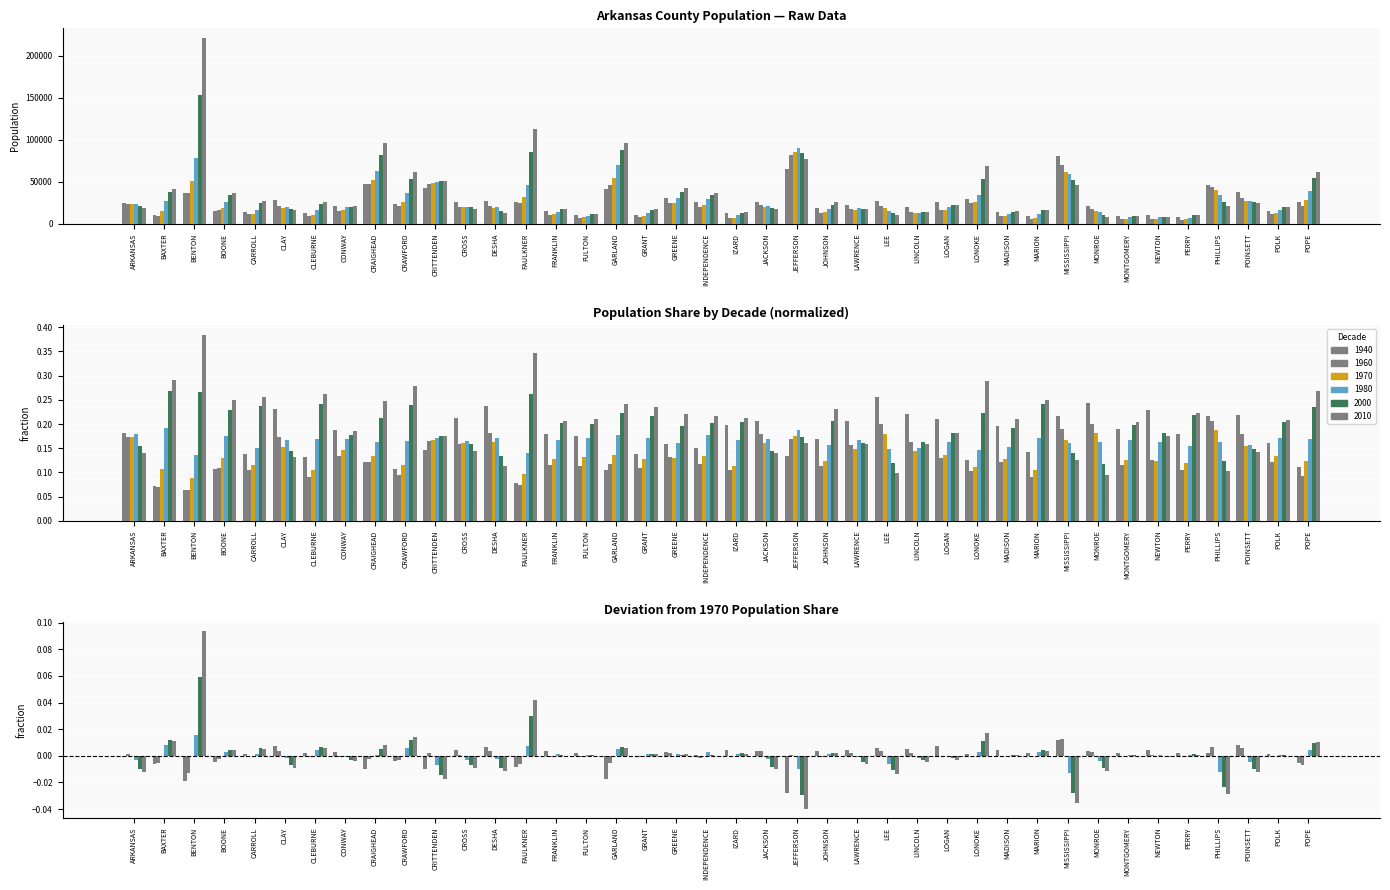

Which has a higher value, CLEBURNE or INDEPENDENCE?

INDEPENDENCE